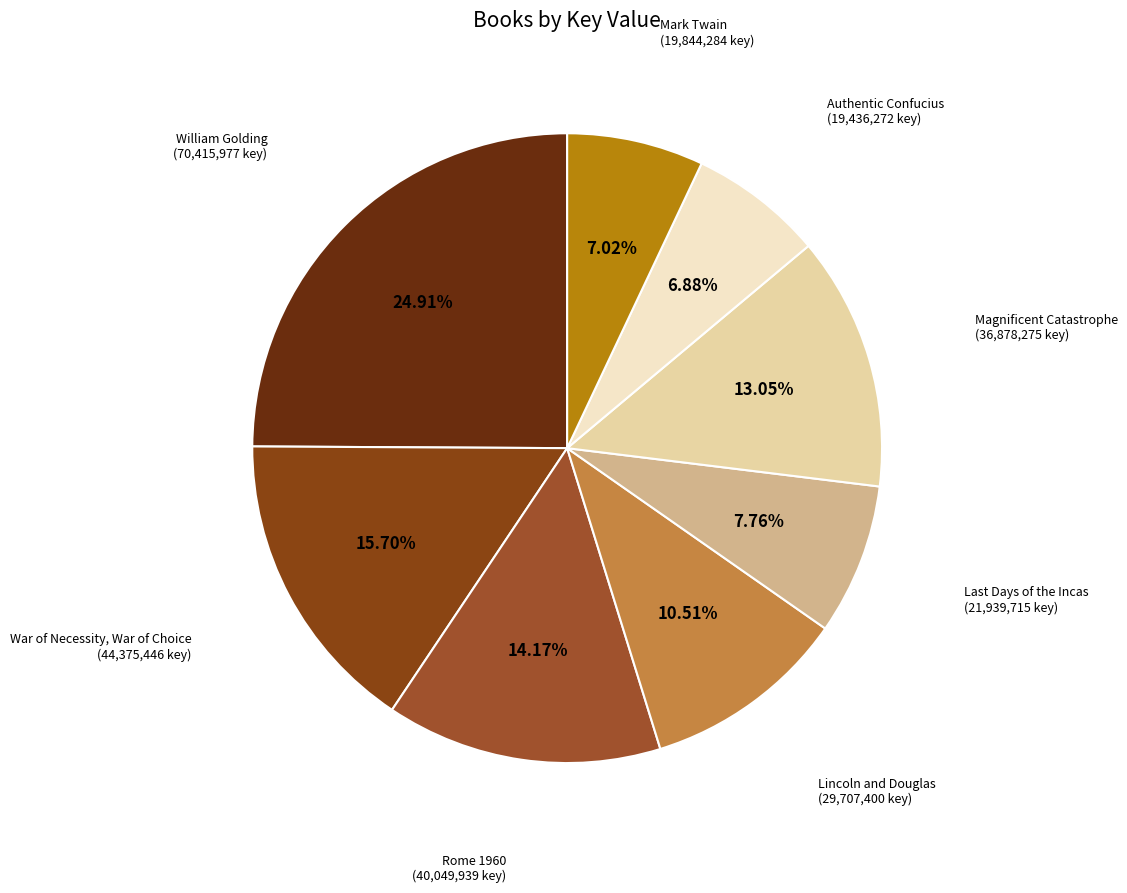

Which category has the smallest portion of the pie?

Authentic Confucius